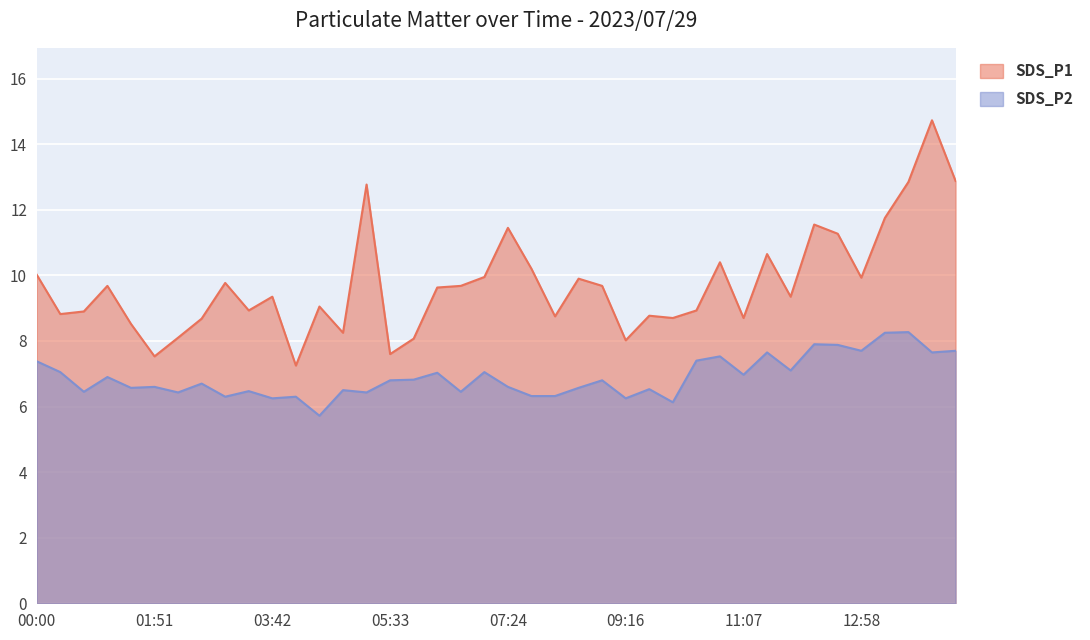

What is the difference between the SDS_P1 values at 10:00 and 07:24?

2.8